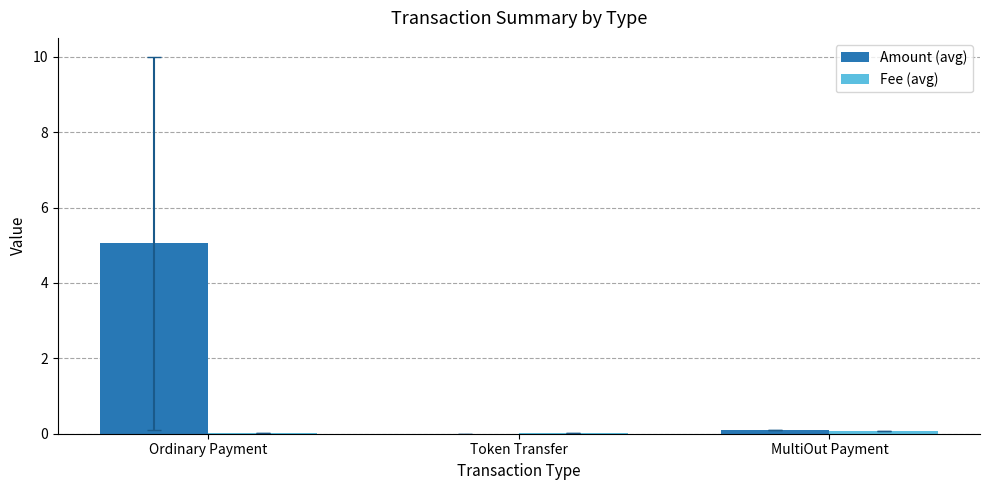

At which label does Amount (avg) reach its peak?

Ordinary Payment